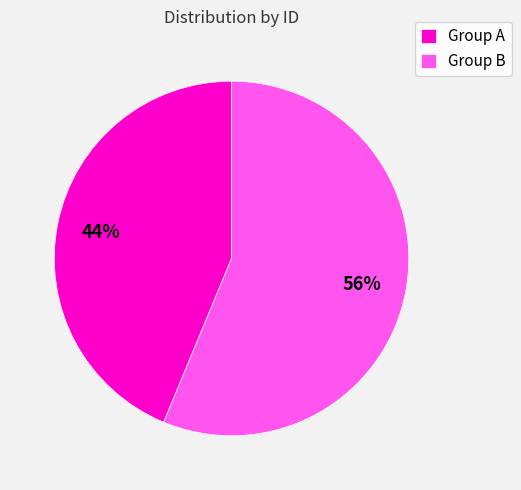

Is it true that Group A is 52% of the pie?

False